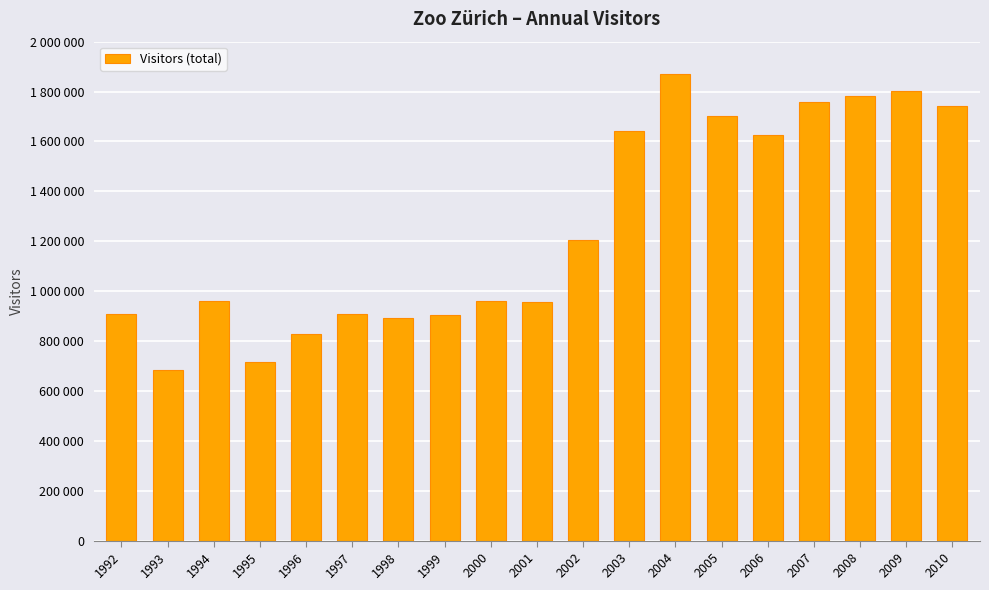

Does the chart contain stacked bars?

No